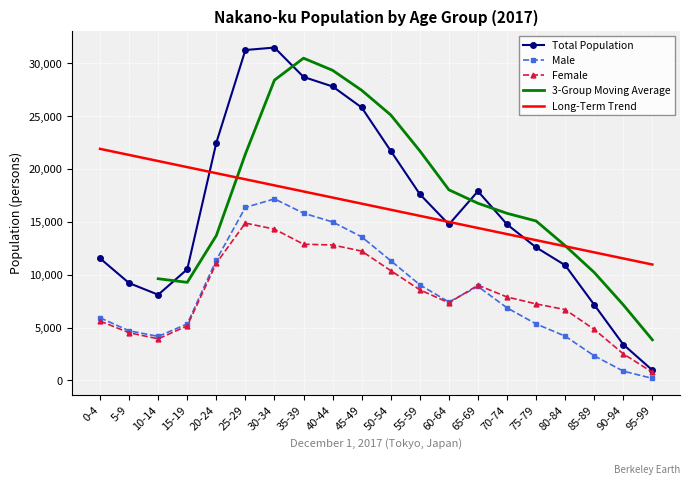

Where is Male nearest to the value 8684?

65-69